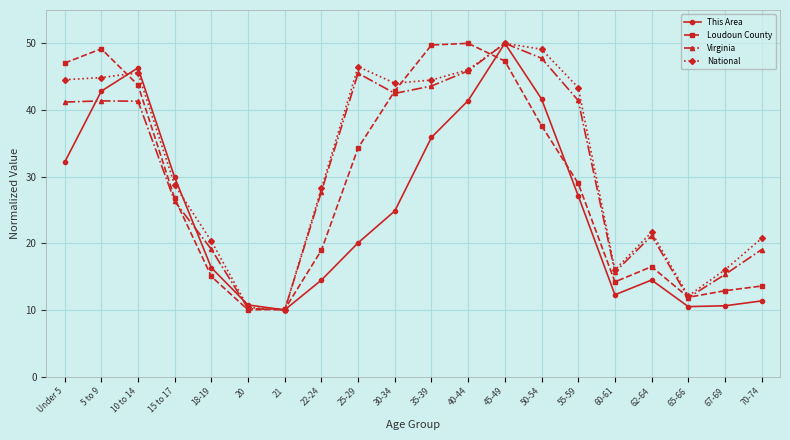

At which label does This Area first exceed 24?

Under 5